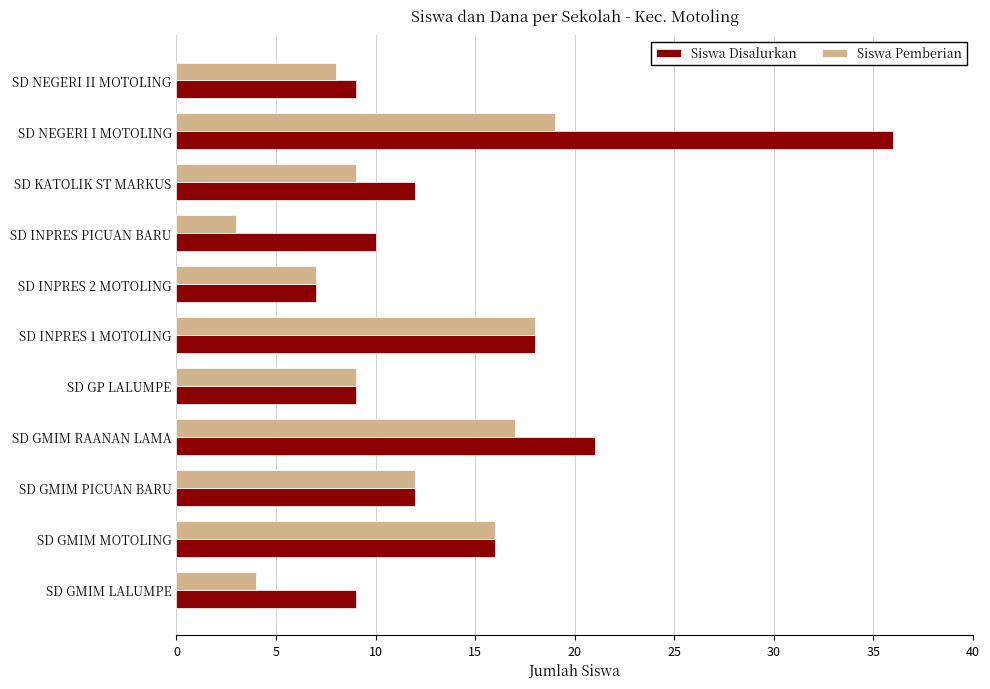

True or false: Siswa Disalurkan has a value of 36 at SD NEGERI I MOTOLING.

True